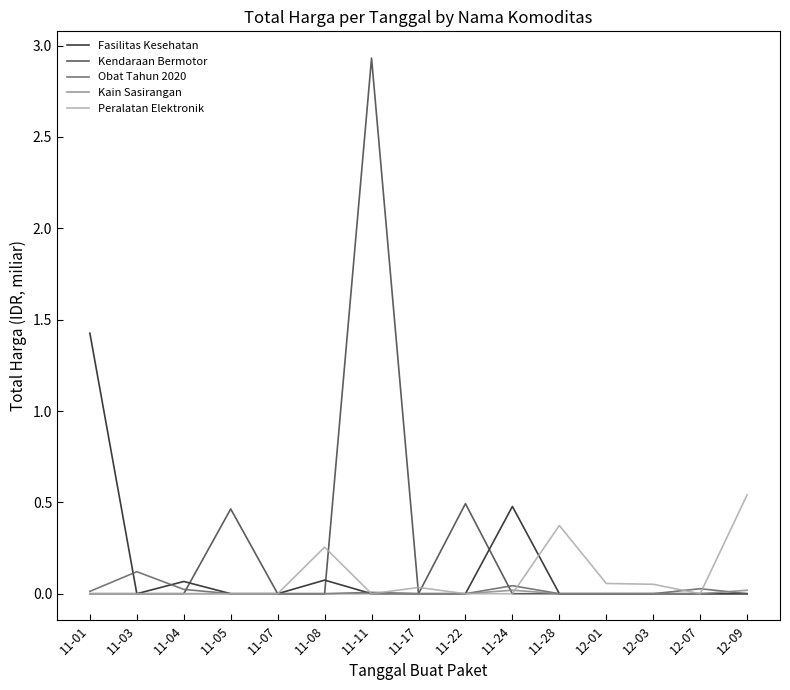

Is the value of Peralatan Elektronik at 11-11 greater than the value of Kendaraan Bermotor at 11-11?

No